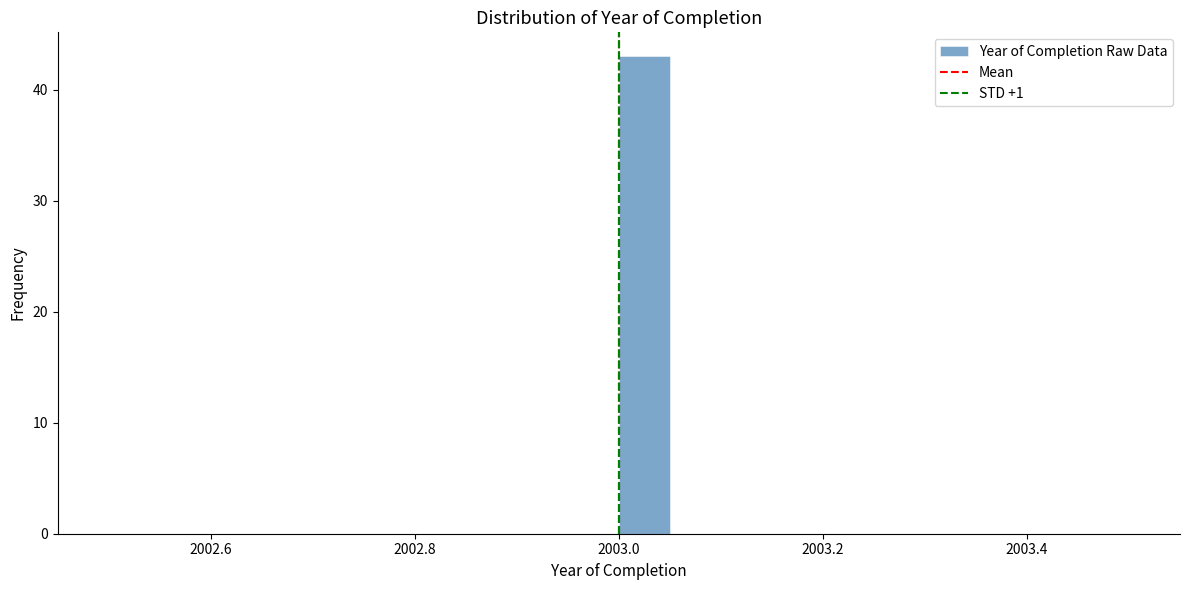

Read against the x-axis, roughly where is the centre of the tallest bar?

2003.02